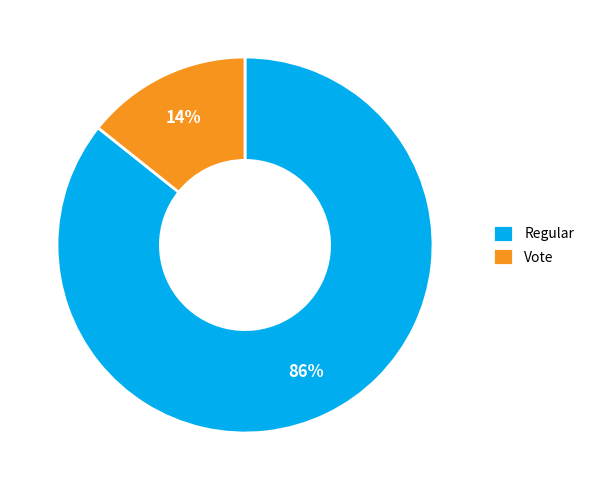

Combined, do Regular and Vote account for over 50%?

Yes